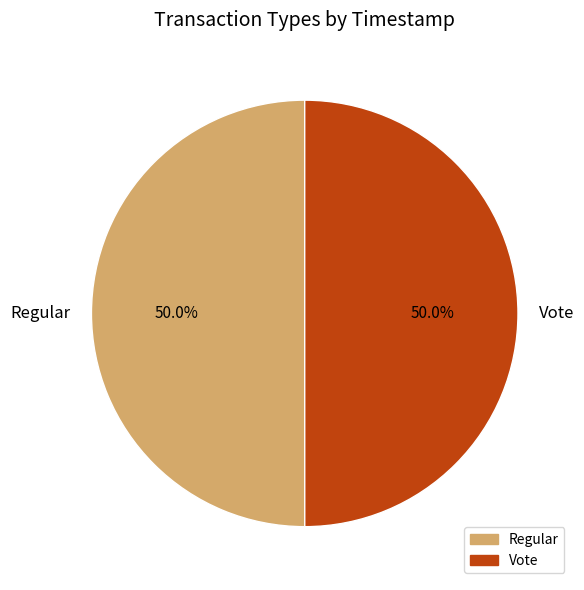

True or false: Vote accounts for 50% of the total.

True